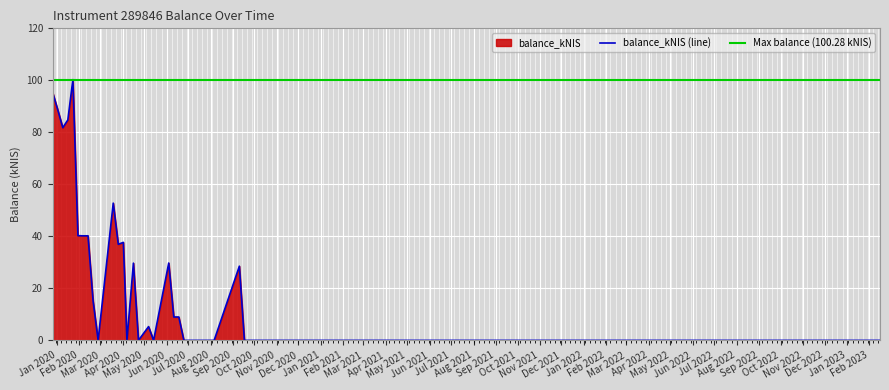

Reading left to right, list all the values displayed in this chart.

2019-12-26=95.3	2020-01-02=88.7	2020-01-09=81.8	2020-01-16=84.8	2020-01-23=100.3	2020-01-30=40.3	2020-02-06=40.2	2020-02-13=40.2	2020-02-20=15.3	2020-02-27=0.0	2020-03-19=52.8	2020-03-26=36.9	2020-04-02=37.7	2020-04-07=0.0	2020-04-16=29.7	2020-04-23=0.0	2020-05-07=5.3	2020-05-14=0.0	2020-06-04=29.8	2020-06-11=9.0	2020-06-18=9.0	2020-06-25=0.0	2020-08-06=0.0	2020-09-10=28.5	2020-09-17=0.0	2023-02-16=0.0